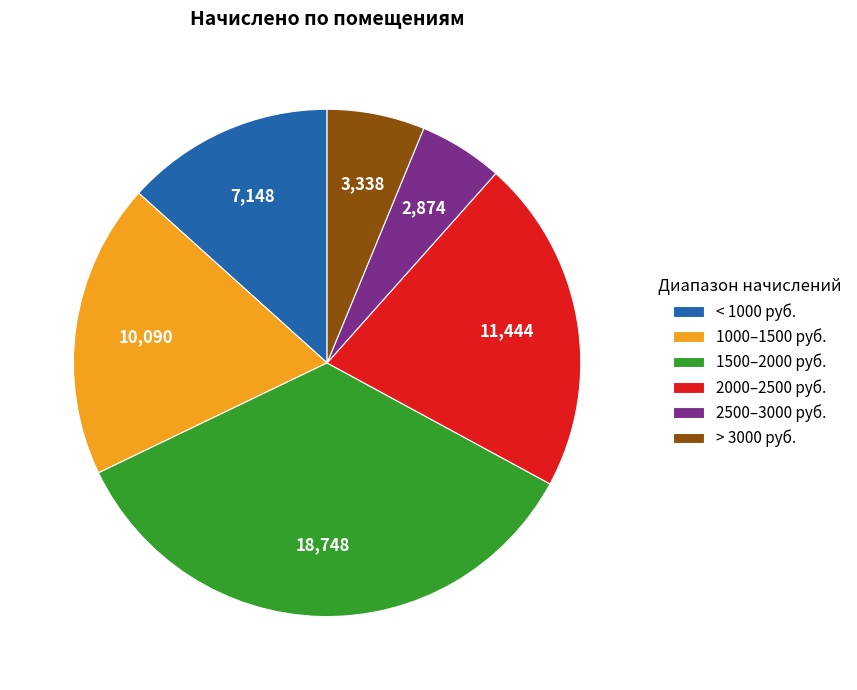

Does 1500–2000 руб. account for over 50% of the chart?

No